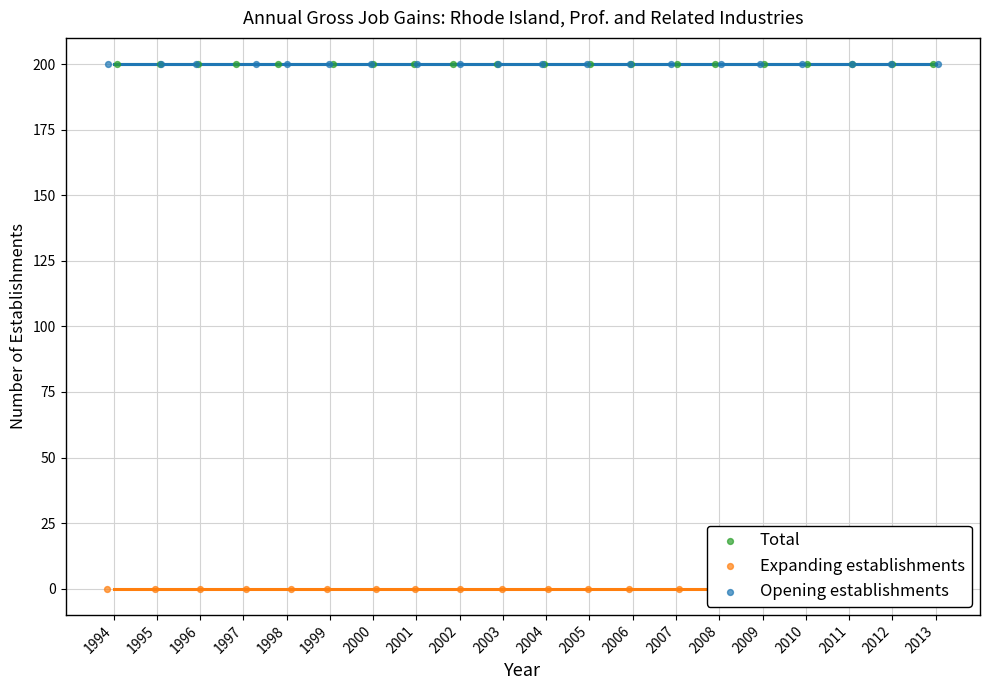

Which series has the largest total across all categories?

Total